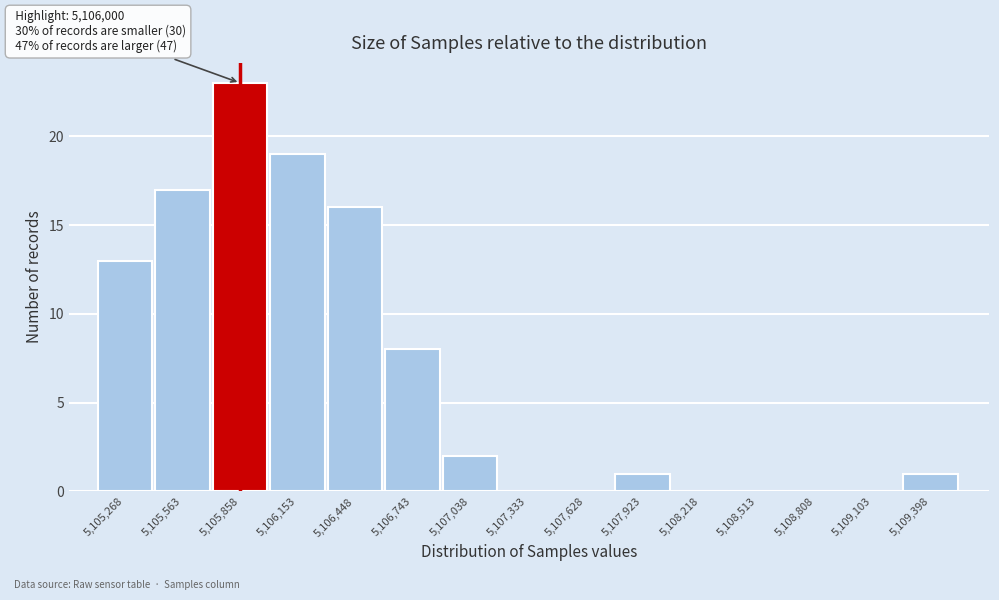

Reading left to right, list all the values displayed in this chart.

5,105,268=13	5,105,563=17	5,105,858=23	5,106,153=19	5,106,448=16	5,106,743=8	5,107,038=2	5,107,333=0	5,107,628=0	5,107,923=1	5,108,218=0	5,108,513=0	5,108,808=0	5,109,103=0	5,109,398=1